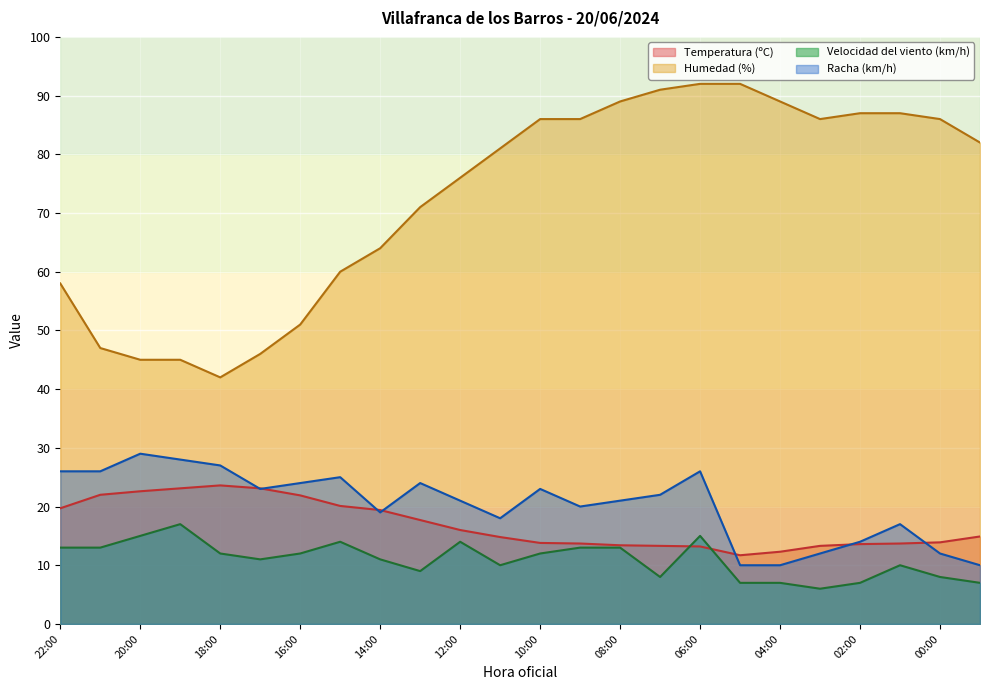

At which category does Humedad (%) reach its first local valley?

18:00